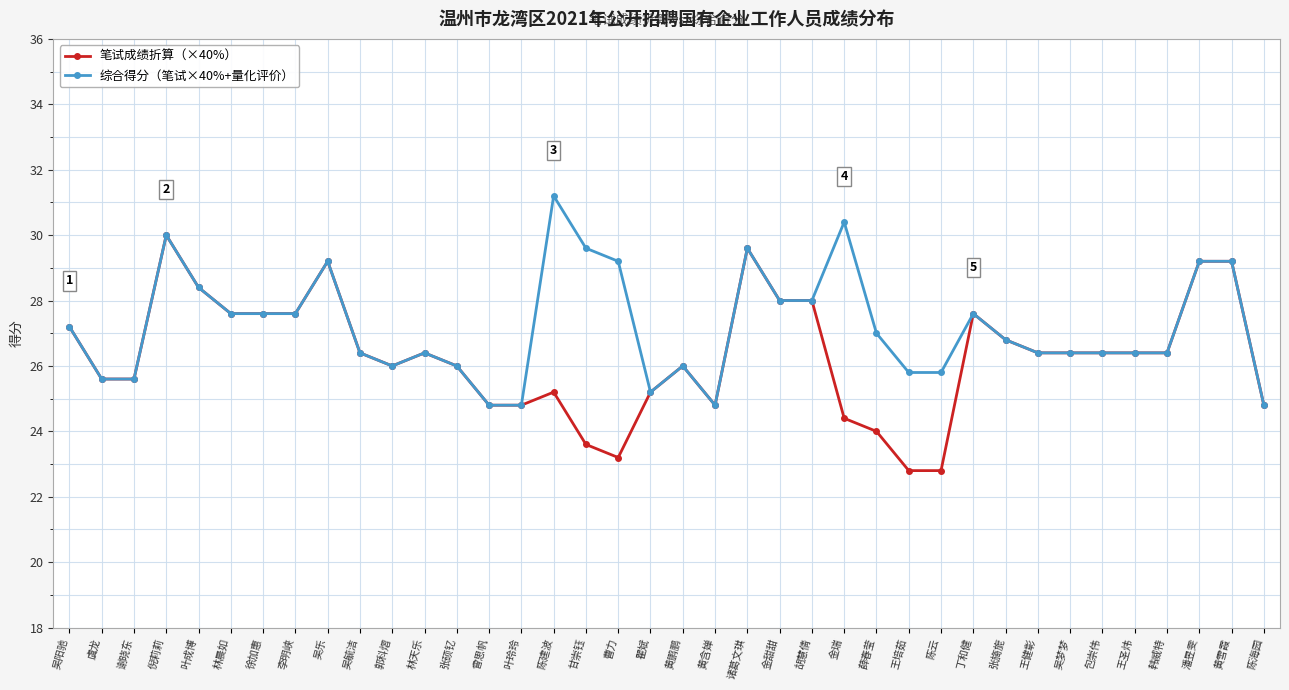

At which category does the chart reach its peak across all series?

陈建波